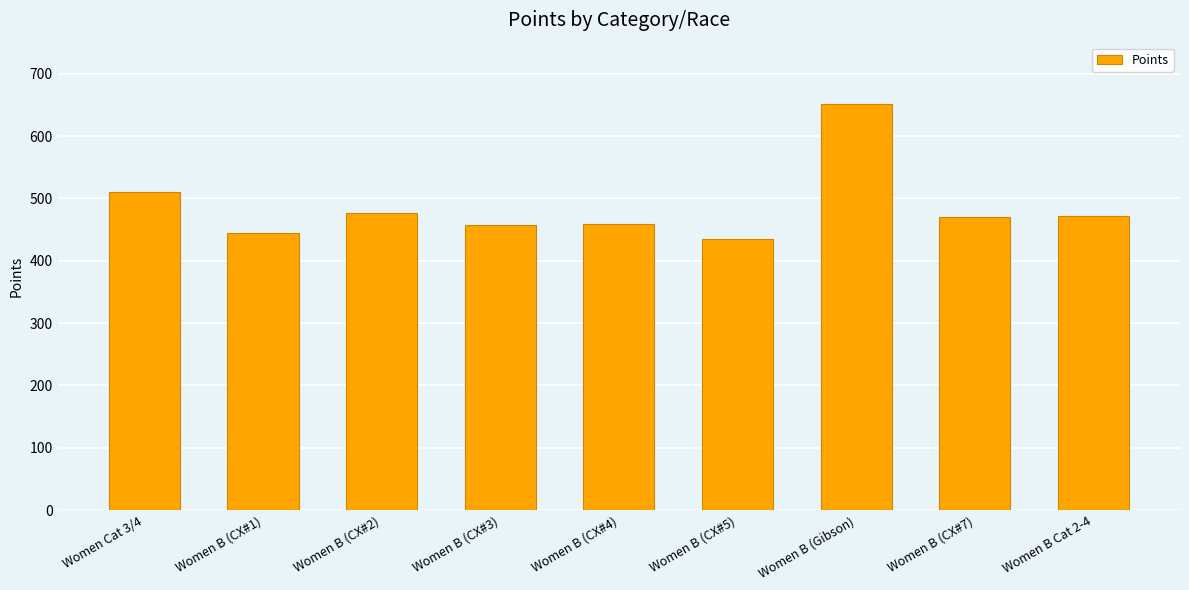

What is the label of the 1st bar from the left?

Women Cat 3/4